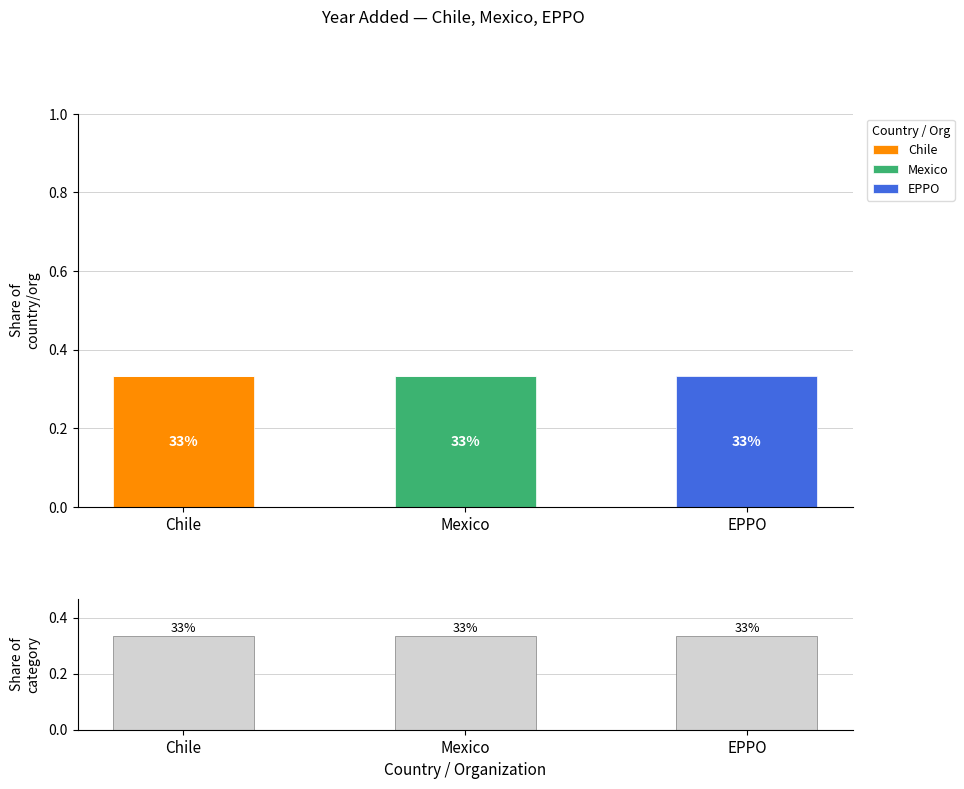

Reading left to right, extract all data points from this chart.

Chile: Chile=0.3	Mexico=0.0	EPPO=0.0
Mexico: Chile=0.0	Mexico=0.3	EPPO=0.0
EPPO: Chile=0.0	Mexico=0.0	EPPO=0.3
Share of category: Chile=0.3	Mexico=0.3	EPPO=0.3